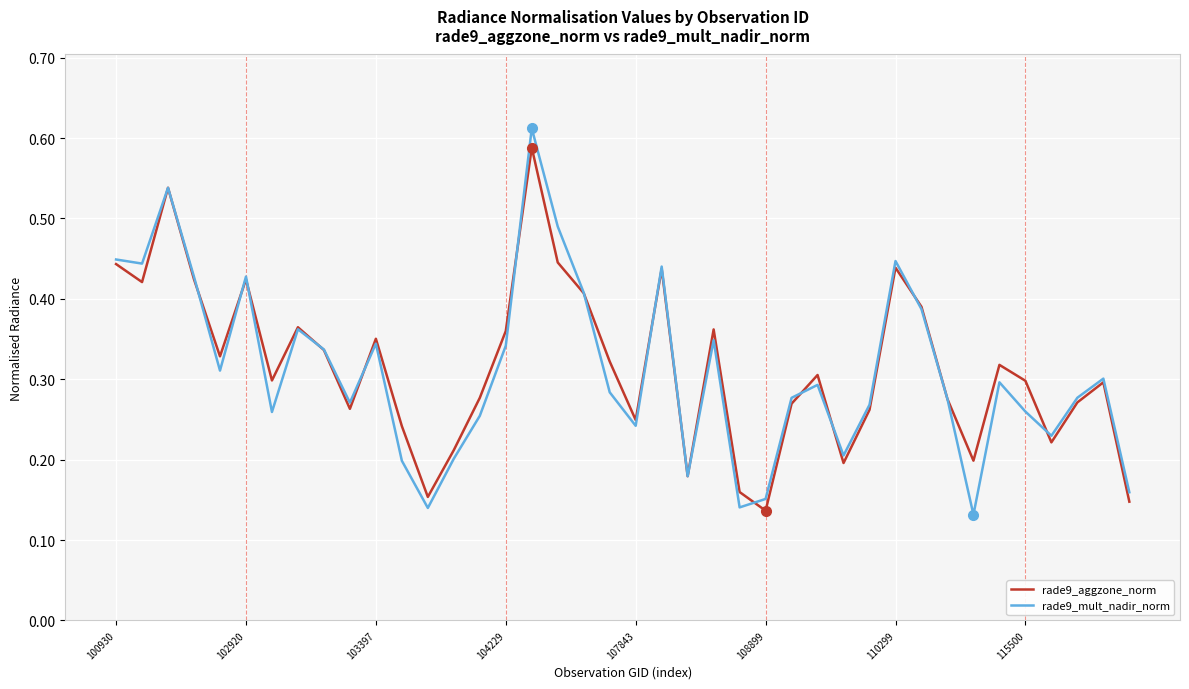

Does the chart have visible grid lines?

Yes